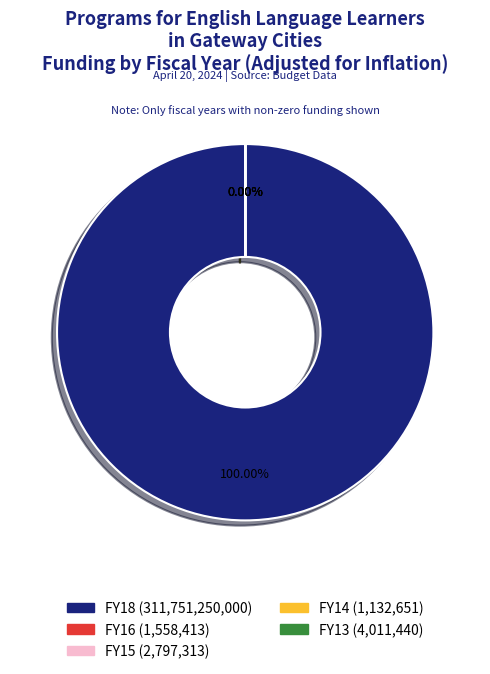

What portion of the pie excludes FY16?

100.0%